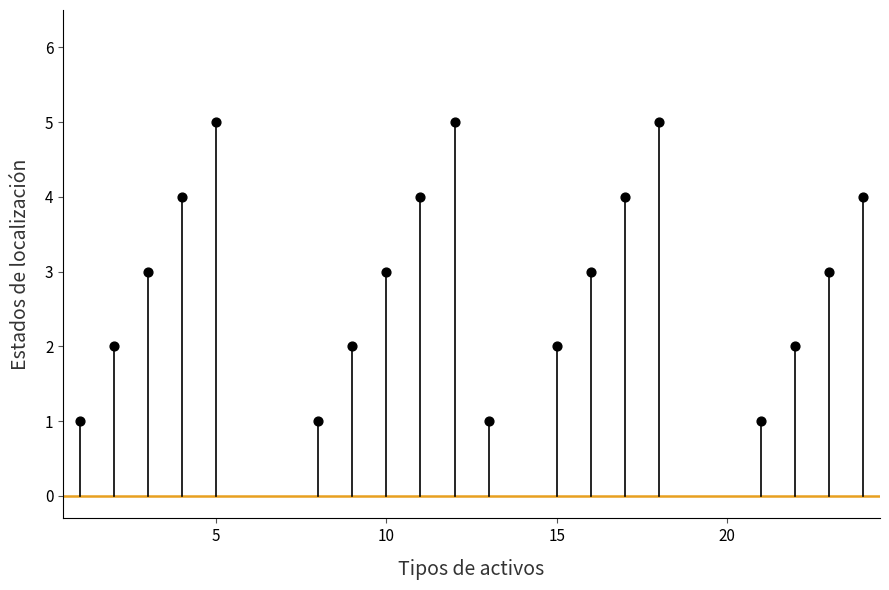

What is the range of X values (max minus min)?

23